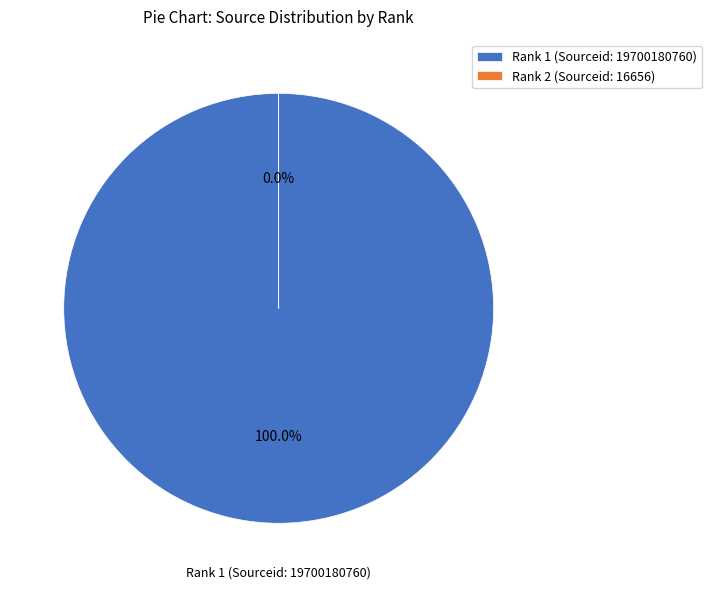

Does Rank 1 (Sourceid: 19700180760) represent more than half of the total?

Yes